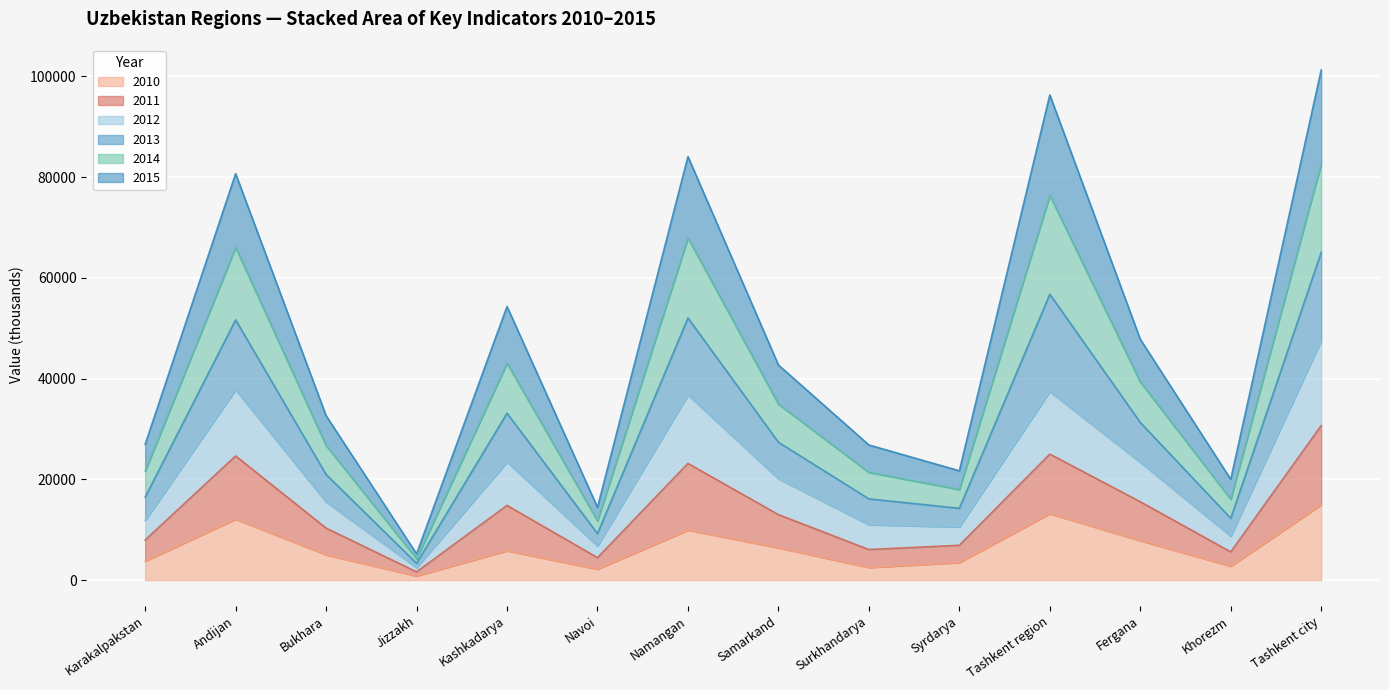

What are all the series names shown in the legend?

2010, 2011, 2012, 2013, 2014, 2015